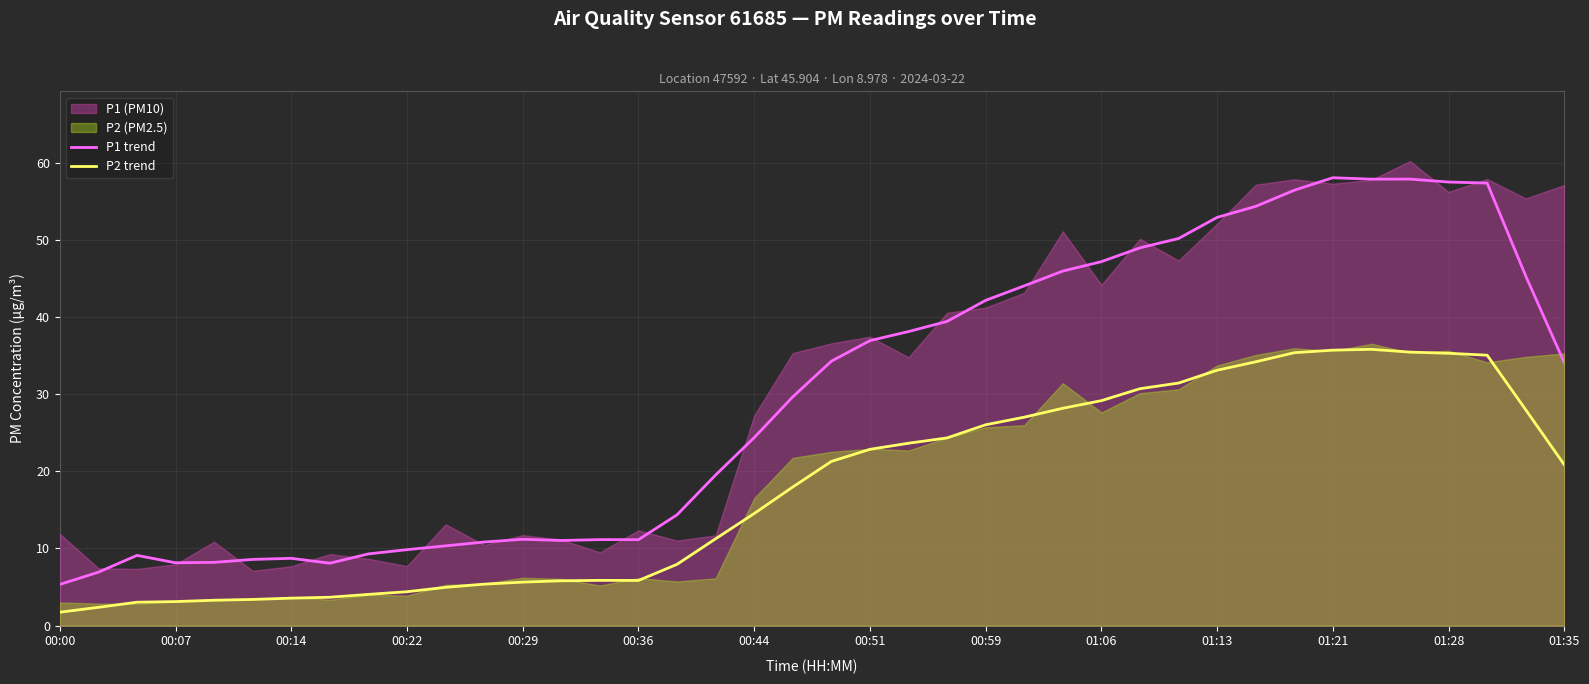

True or false: P2 trend and P1 trend intersect in this chart.

False